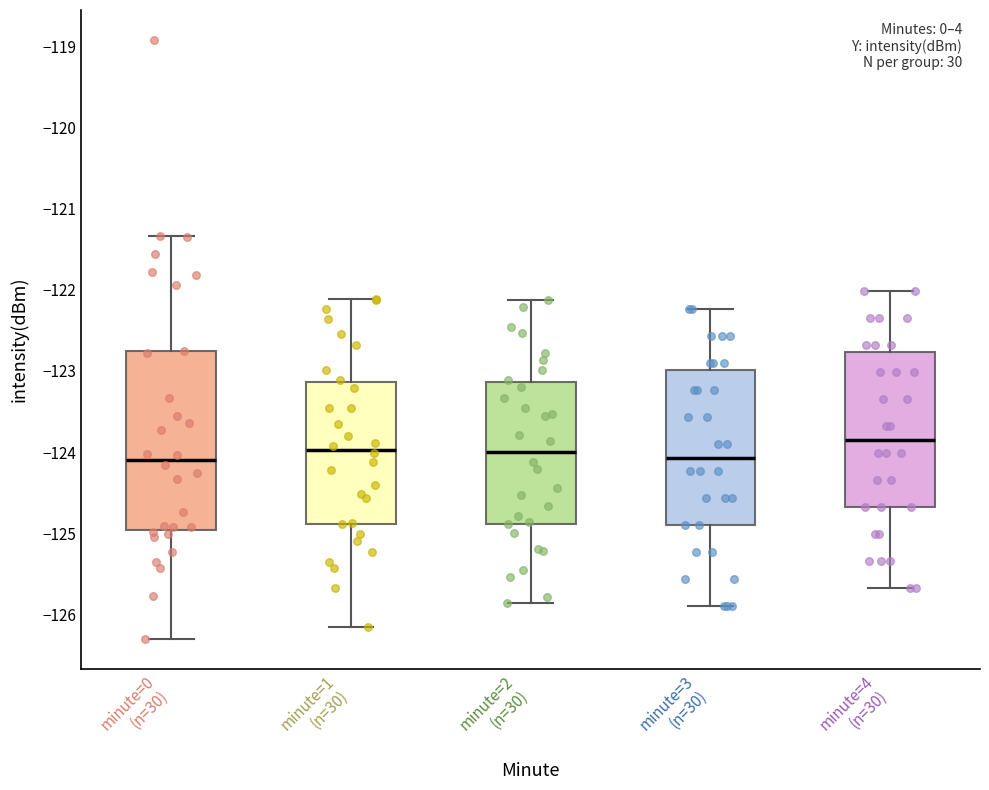

Reading left to right, read every box against the y-axis: the position of its median line, the range the box covers, and the ends of its whiskers. The values are not printed on the chart, so give them approximately, as read against the axis.

minute=0 (n=30): median -124.1, box -125.0 to -122.8, whiskers -126.3 to -121.3
minute=1 (n=30): median -124.0, box -124.9 to -123.1, whiskers -126.2 to -122.1
minute=2 (n=30): median -124.0, box -124.9 to -123.1, whiskers -125.9 to -122.1
minute=3 (n=30): median -124.1, box -124.9 to -123.0, whiskers -125.9 to -122.2
minute=4 (n=30): median -123.8, box -124.7 to -122.8, whiskers -125.7 to -122.0